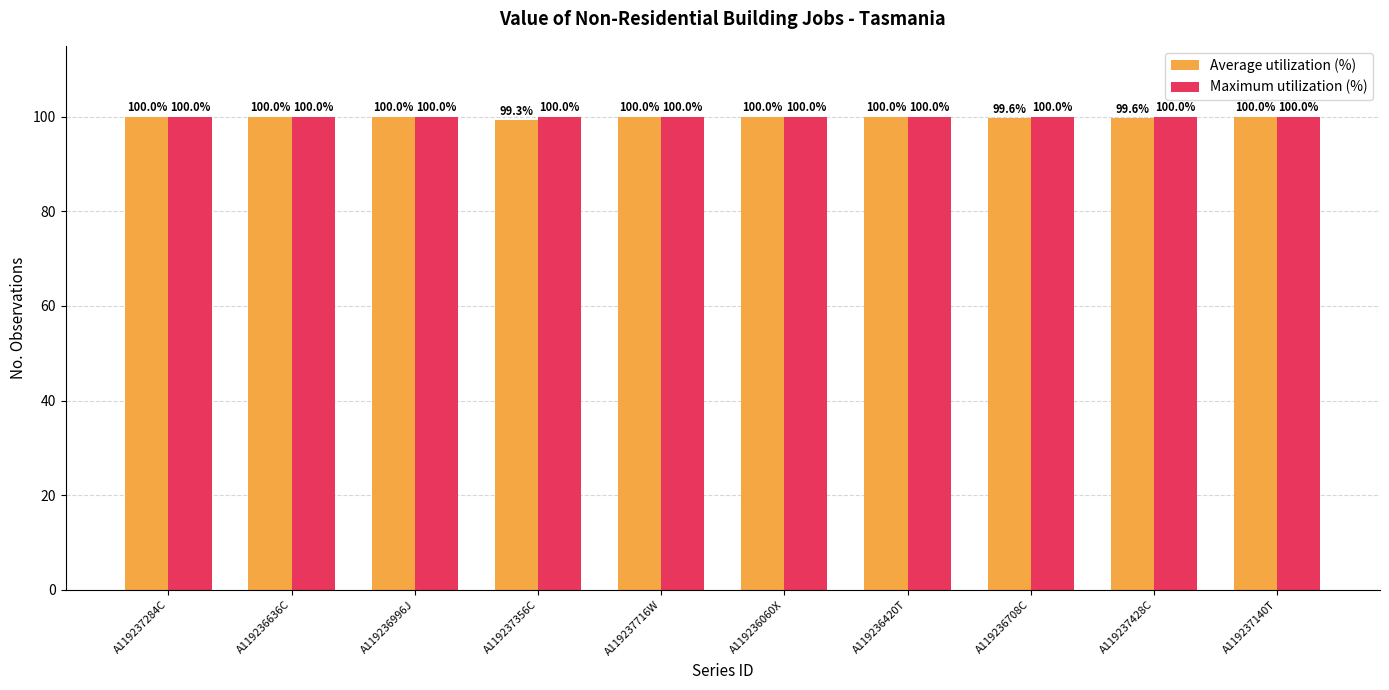

The Maximum utilization (%) series shows 159.1 at A119237284C. True or false?

False